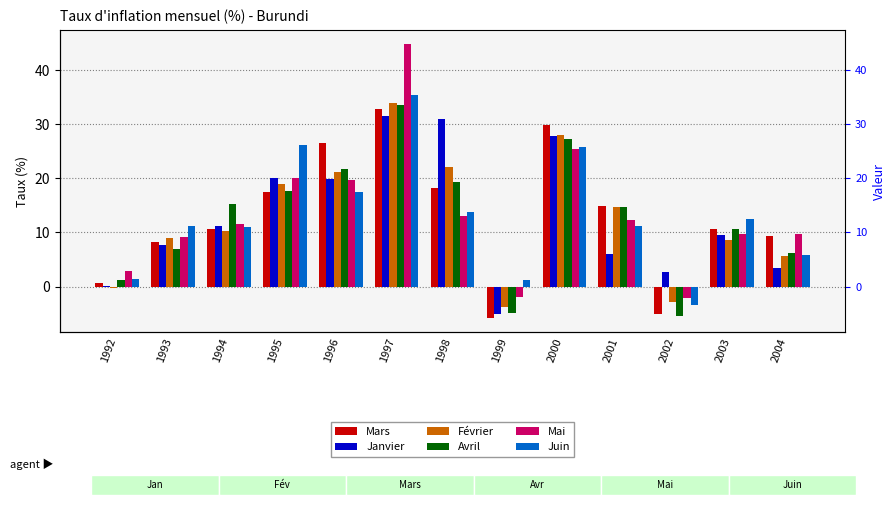

Reading left to right, transcribe all the data shown in this chart.

Mars: 0.6	8.3	10.6	17.5	26.5	32.9	18.2	-5.9	29.8	15.0	-5.1	10.7	9.3
Janvier: 0.1	7.7	11.2	20.0	19.9	31.6	30.9	-5.0	27.9	6.0	2.6	9.5	3.5
Février: -0.2	9.0	10.2	18.9	21.1	33.9	22.1	-3.8	28.0	14.8	-2.8	8.7	5.7
Avril: 1.3	6.9	15.3	17.7	21.8	33.6	19.4	-4.8	27.3	14.7	-5.5	10.6	6.3
Mai: 2.8	9.1	11.5	20.0	19.7	44.9	13.1	-2.0	25.5	12.4	-2.2	9.7	9.7
Juin: 1.4	11.1	11.0	26.2	17.4	35.4	13.8	1.2	25.8	11.1	-3.4	12.4	5.7